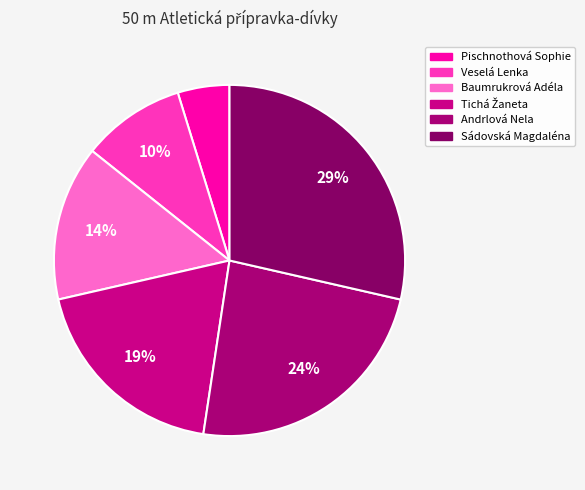

Count the number of slices in the pie.

6